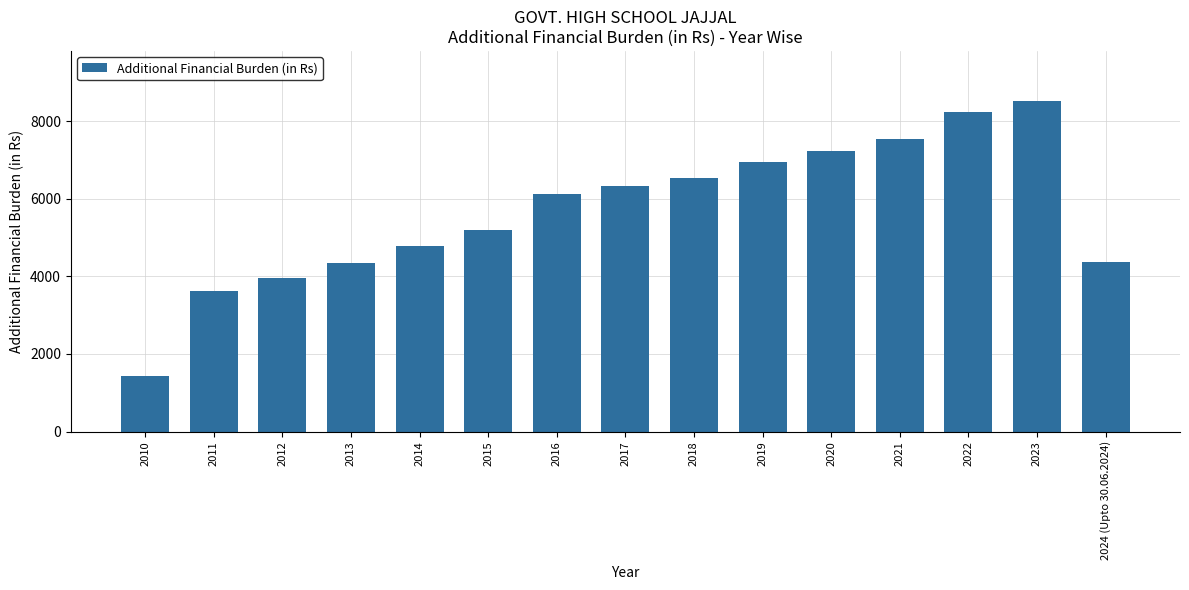

Count the number of data series in this chart.

1